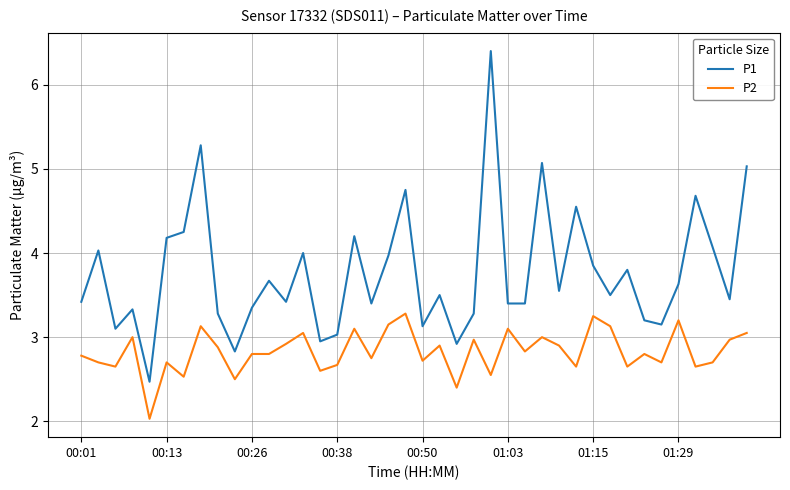

Rank the series by their average value, from lowest to highest.

P2, P1